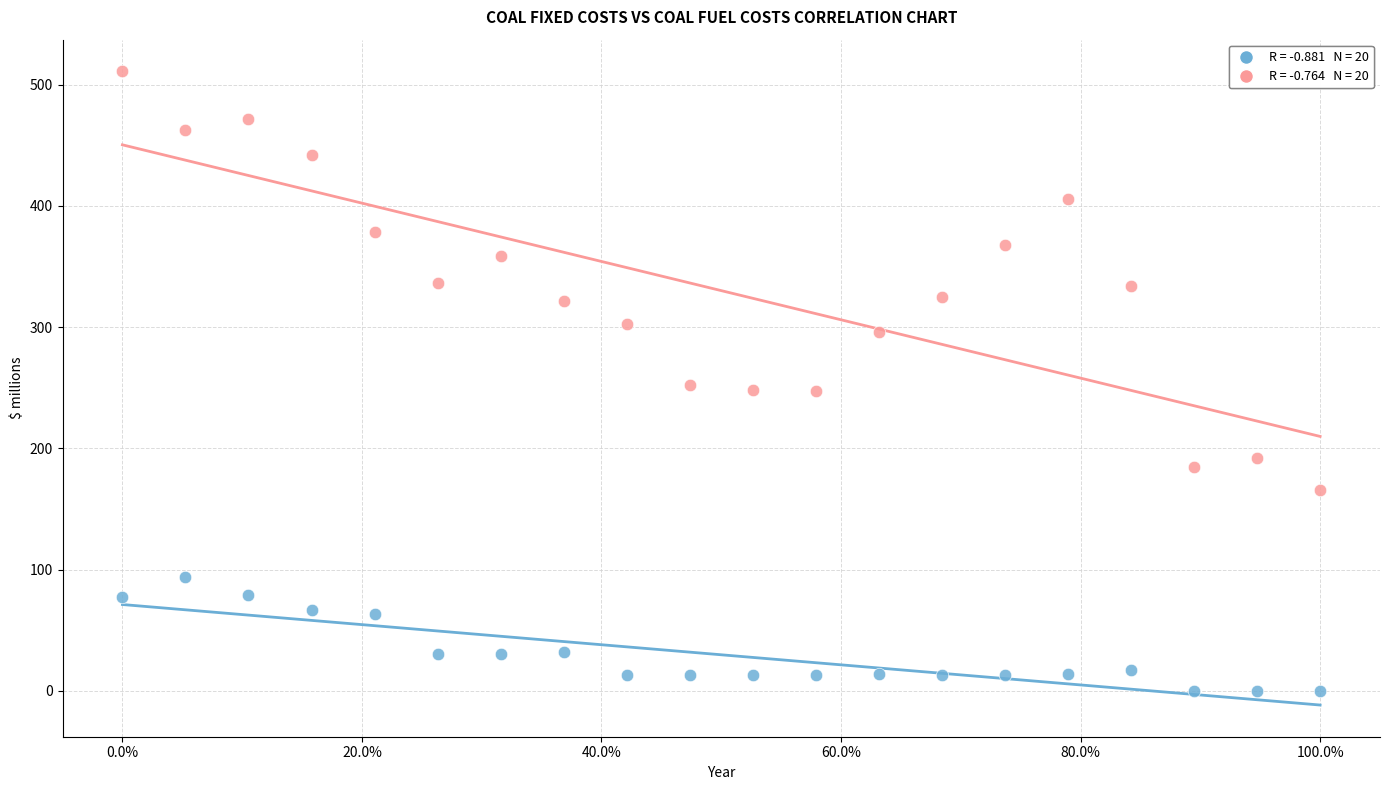

Across all data points, what is the range of Y values (max minus min)?

510.9